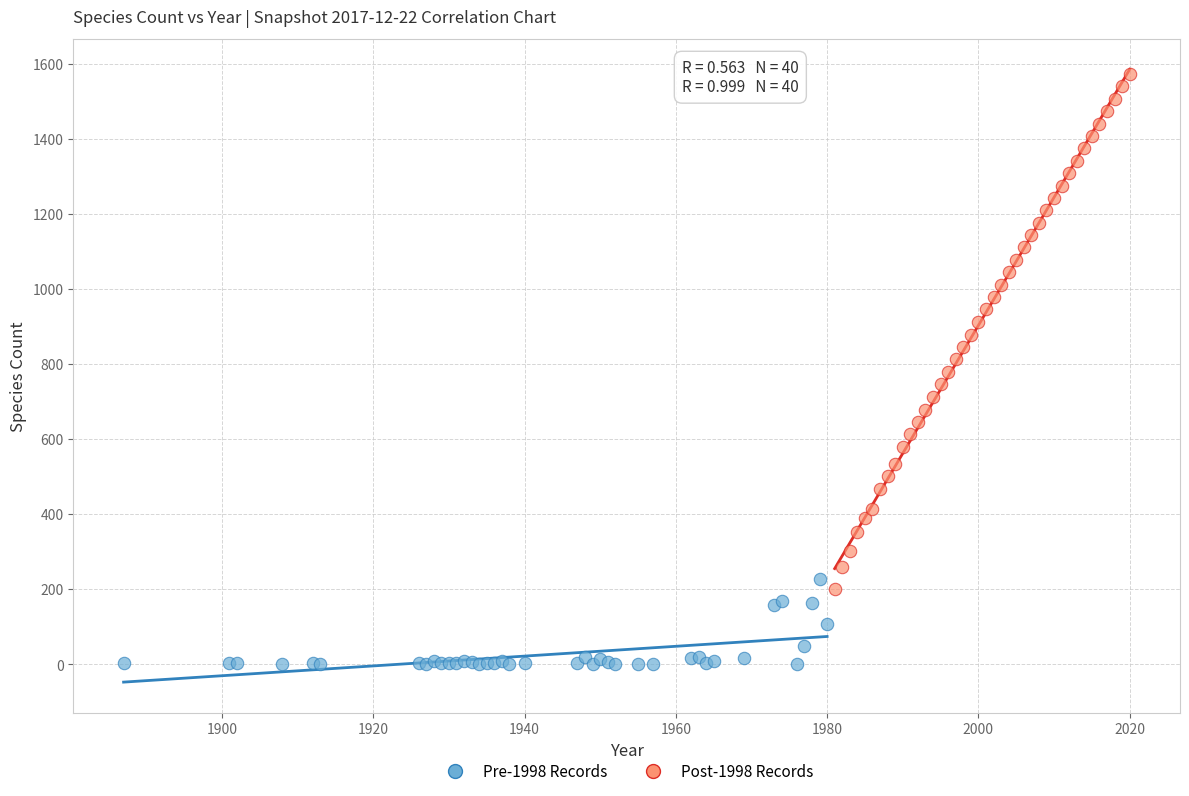

Which series reaches the minimum Y coordinate?

Pre-1998 Records